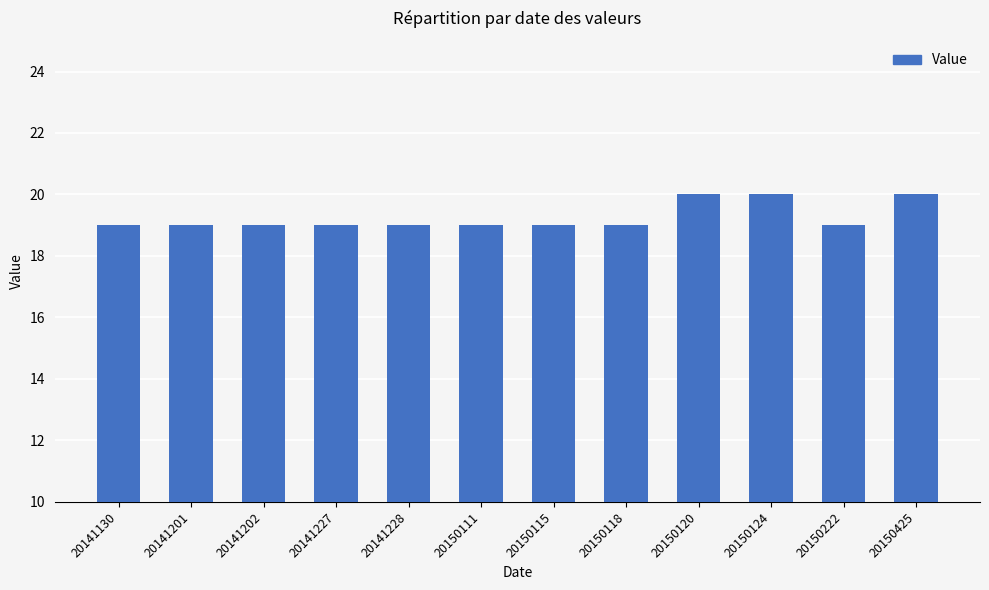

What is the difference between the maximum and minimum values?

1